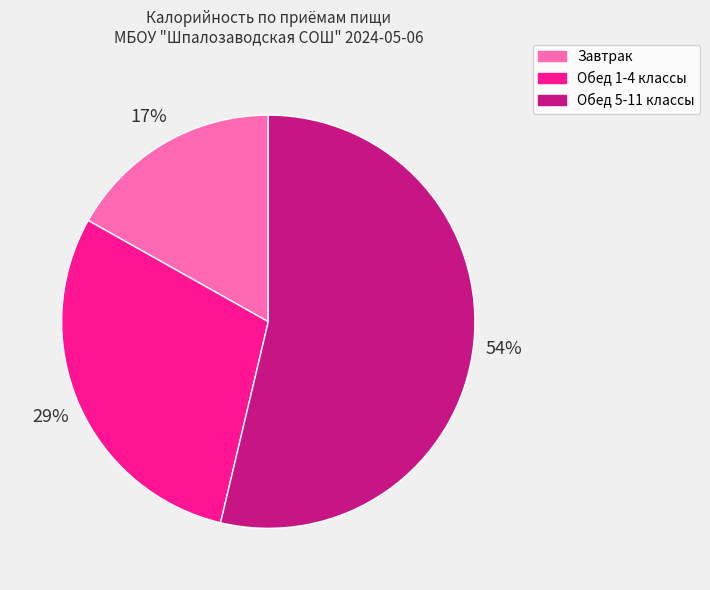

Is there a majority slice in this chart?

Yes